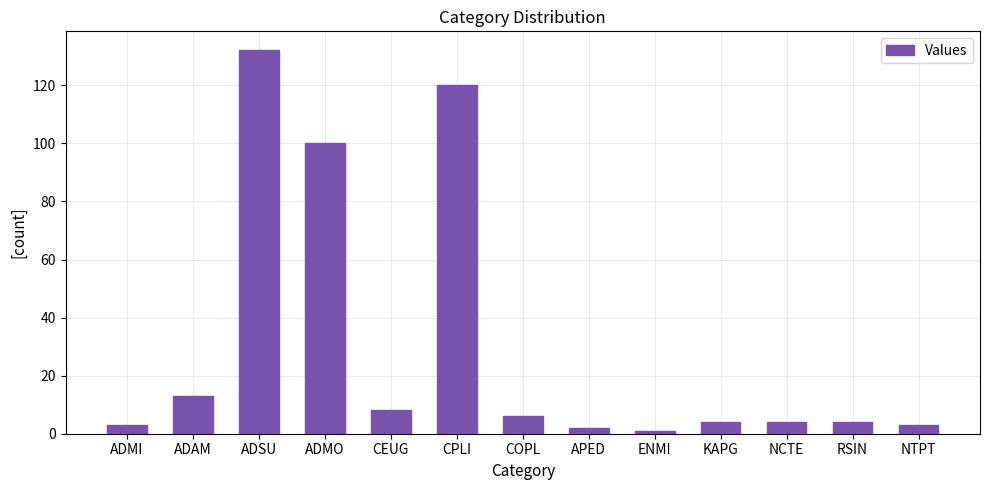

Is it true that the value at COPL is 6?

True